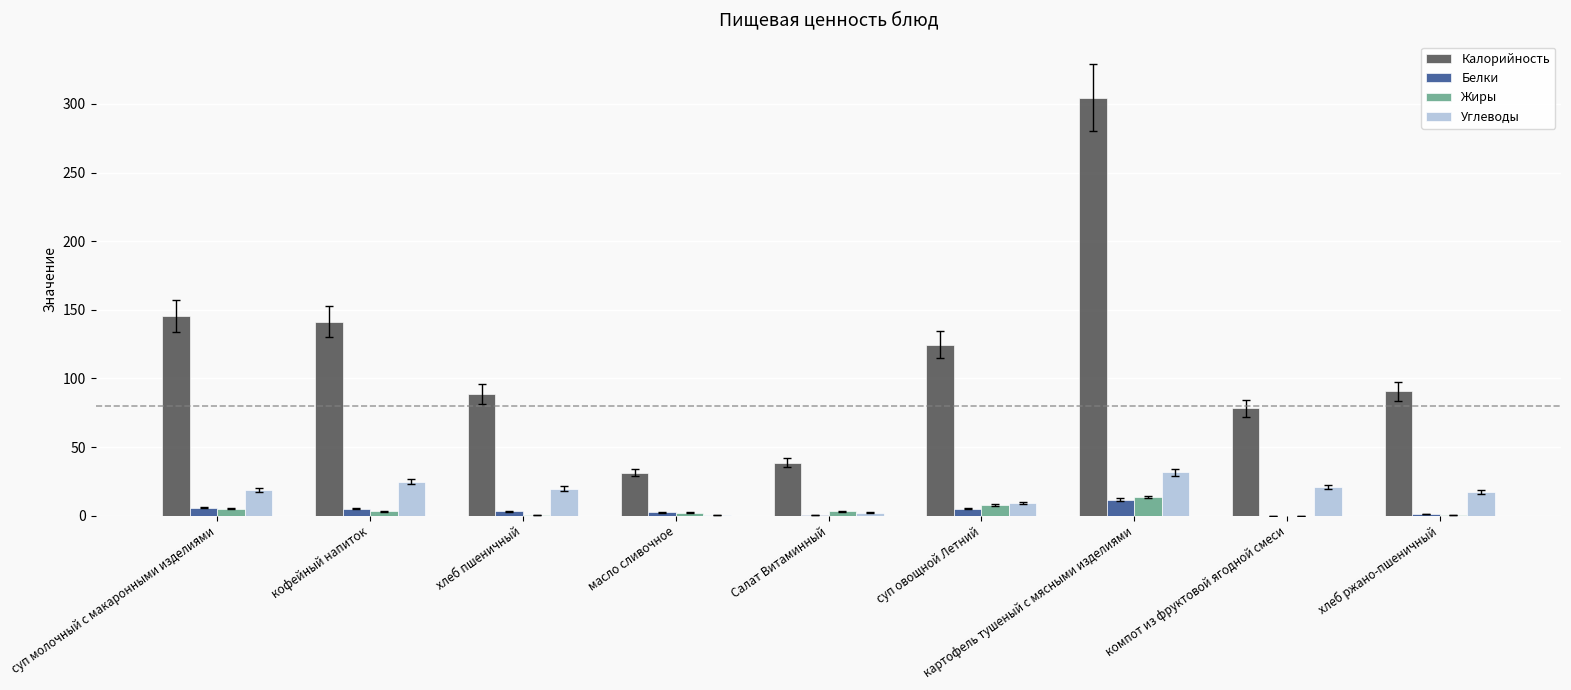

Are the bars horizontal?

No